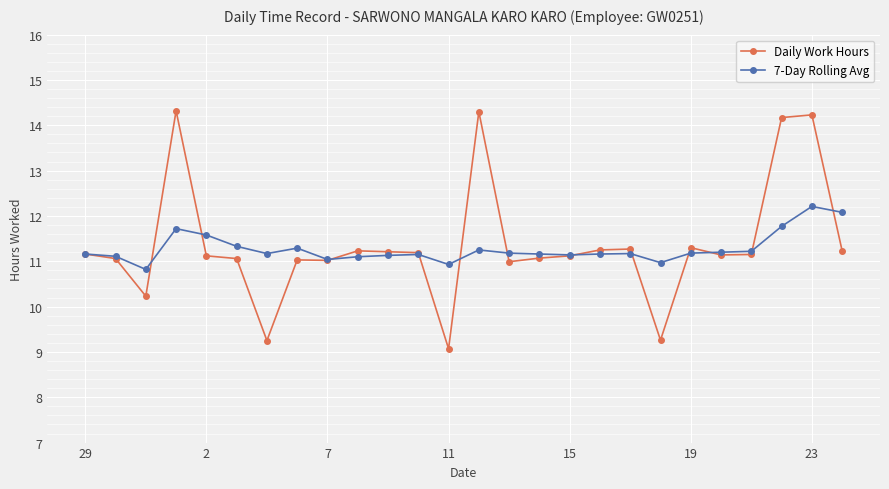

Which series has the largest range (max minus min)?

Daily Work Hours